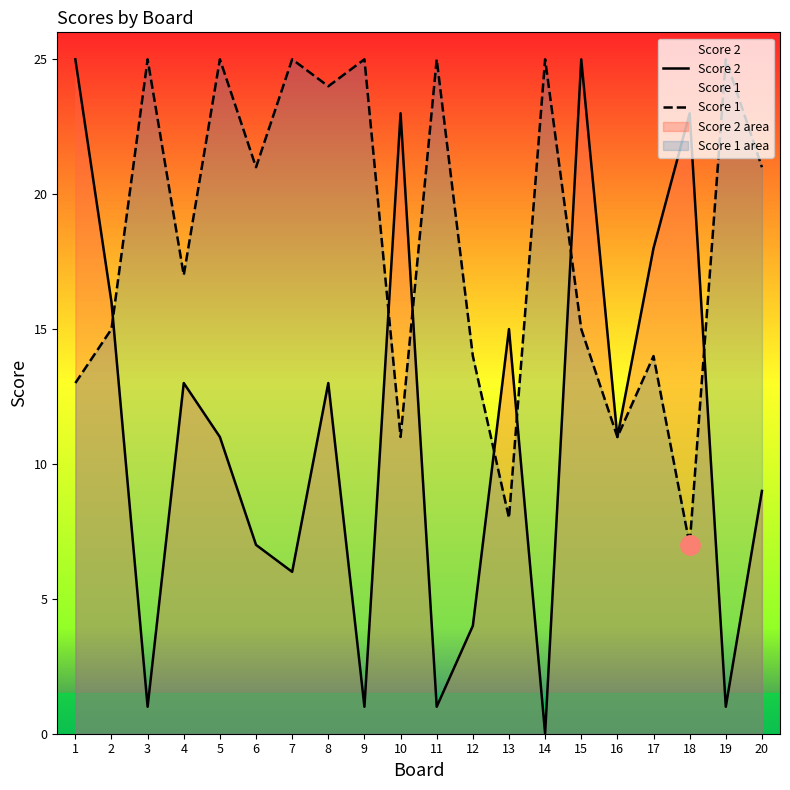

What is the sum of the Score 2 values at 16 and 1?

36